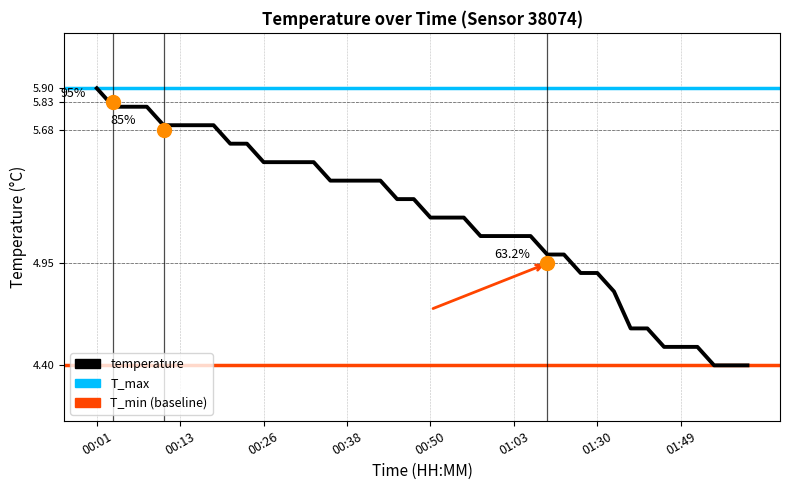

Rank the categories by value from highest to lowest.

00:01, 00:04, 00:06, 00:08, 00:11, 00:13, 00:16, 00:18, 00:21, 00:23, 00:26, 00:28, 00:31, 00:33, 00:35, 00:38, 00:40, 00:43, 00:45, 00:48, 00:50, 00:53, 00:55, 00:58, 01:00, 01:03, 01:05, 01:08, 01:19, 01:28, 01:30, 01:35, 01:41, 01:44, 01:46, 01:49, 01:51, 01:54, 01:56, 01:59